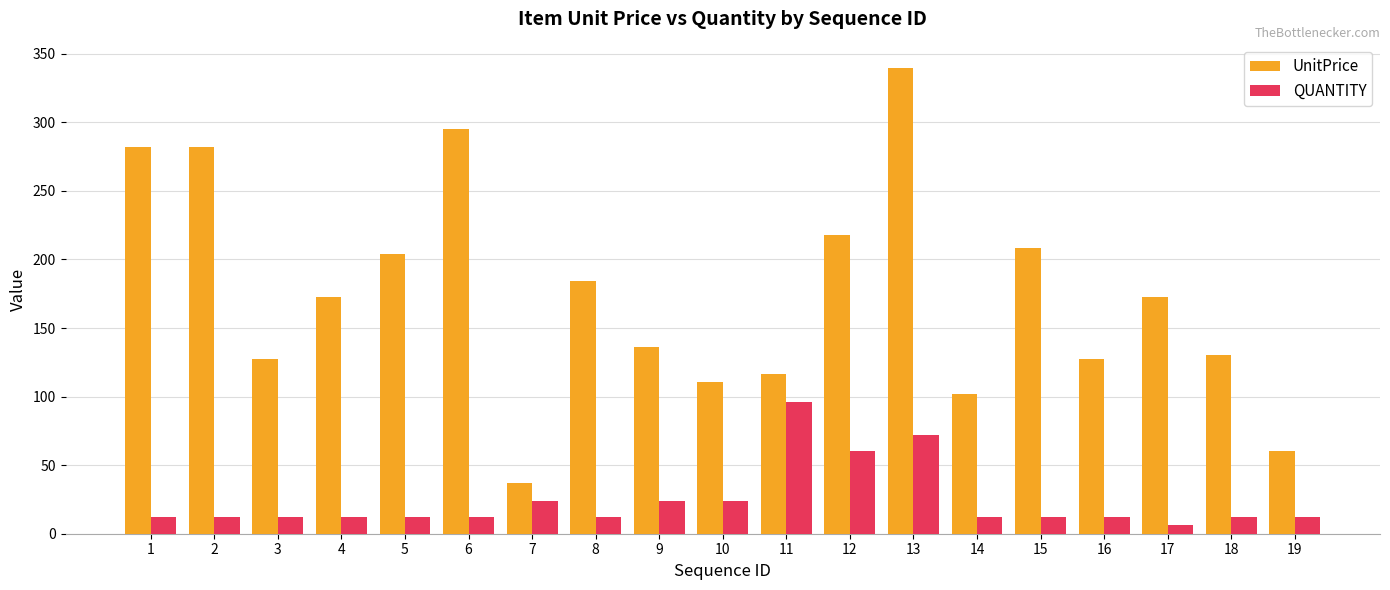

The QUANTITY series shows 24.0 at 10. True or false?

True